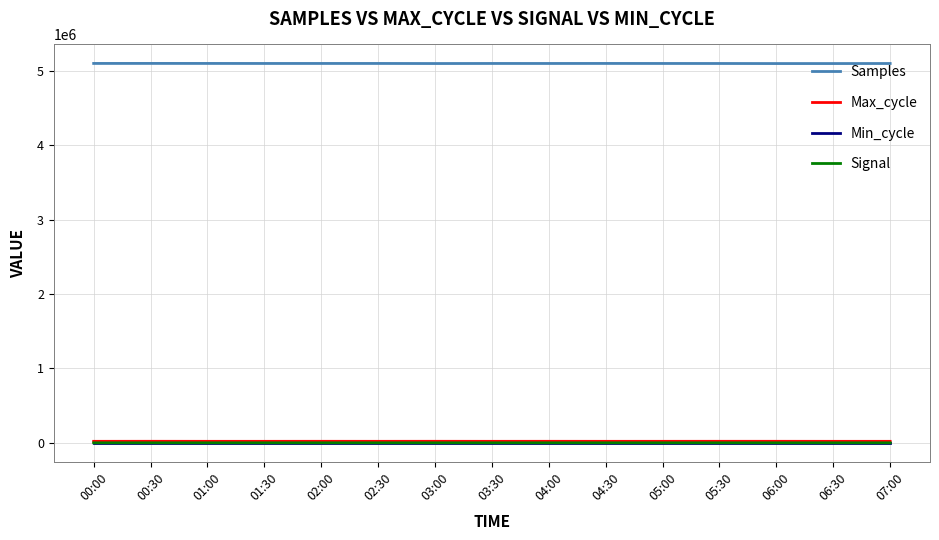

True or false: Signal and Max_cycle intersect in this chart.

False